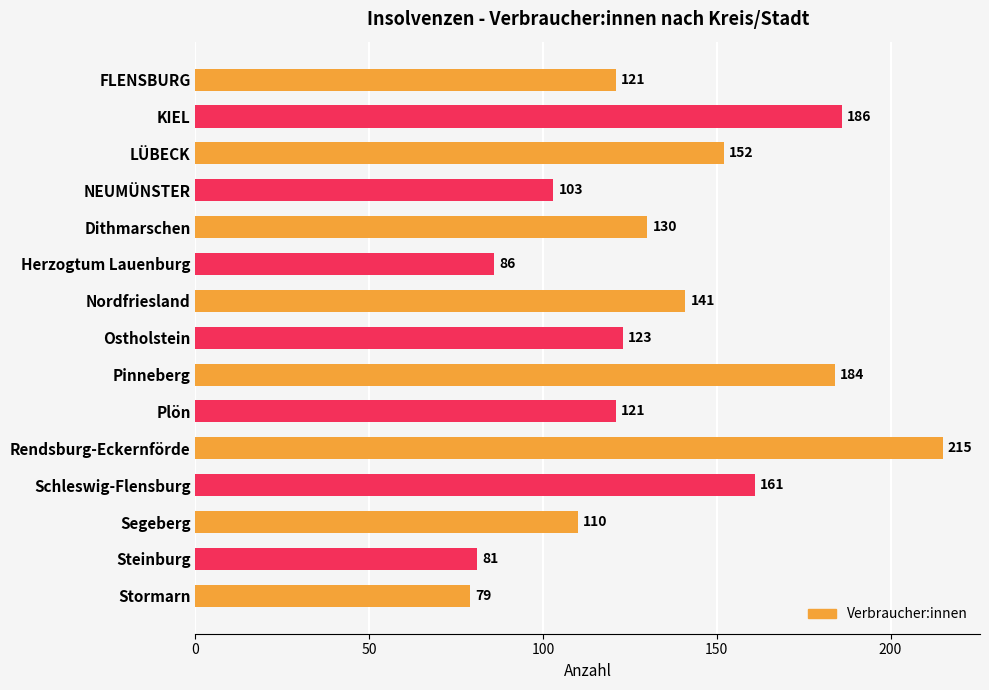

Are the bars horizontal?

Yes